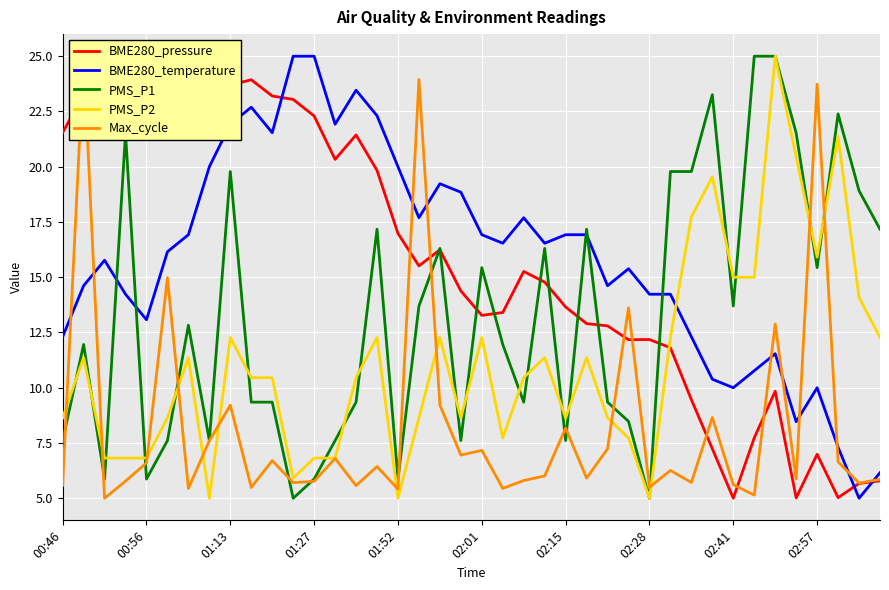

List the series in order of their peak value, lowest first.

BME280_pressure, BME280_temperature, PMS_P1, PMS_P2, Max_cycle